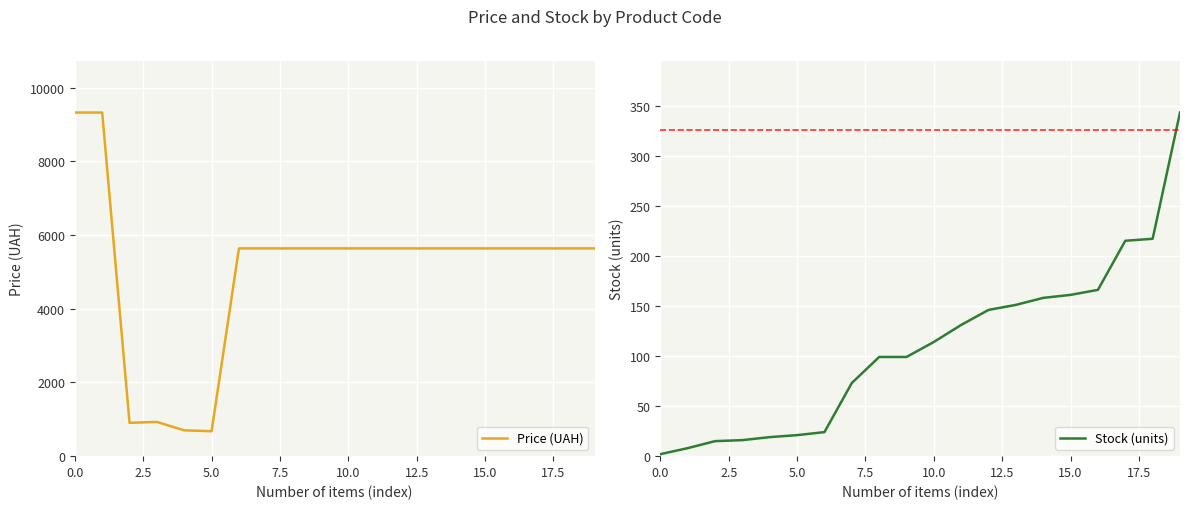

What is the difference between the highest and lowest values at 17?

5421.0